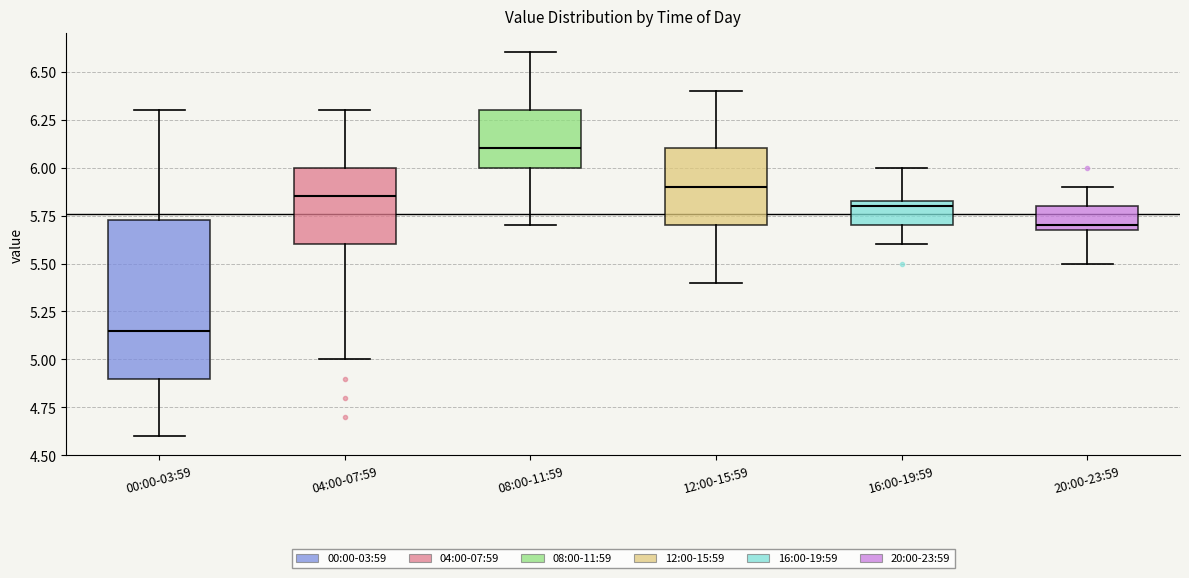

Comparing the boxes themselves (not the whiskers), which one is the tallest?

00:00-03:59